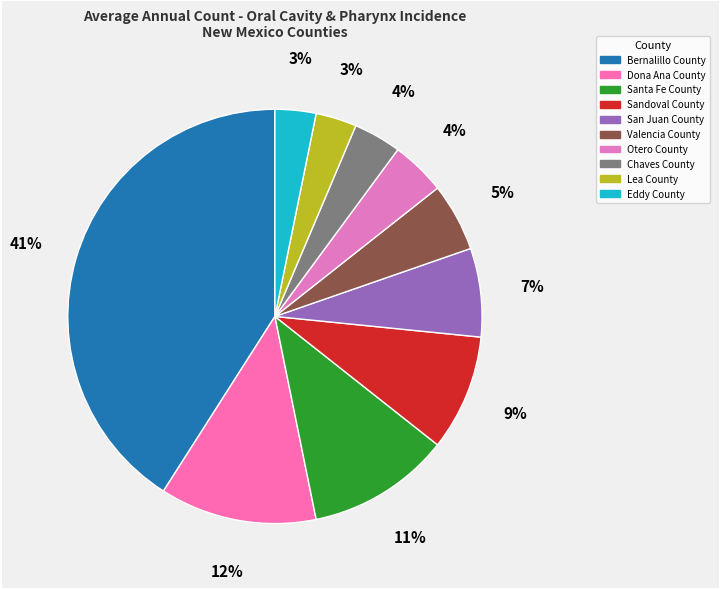

What is the largest slice in the pie chart?

Bernalillo County